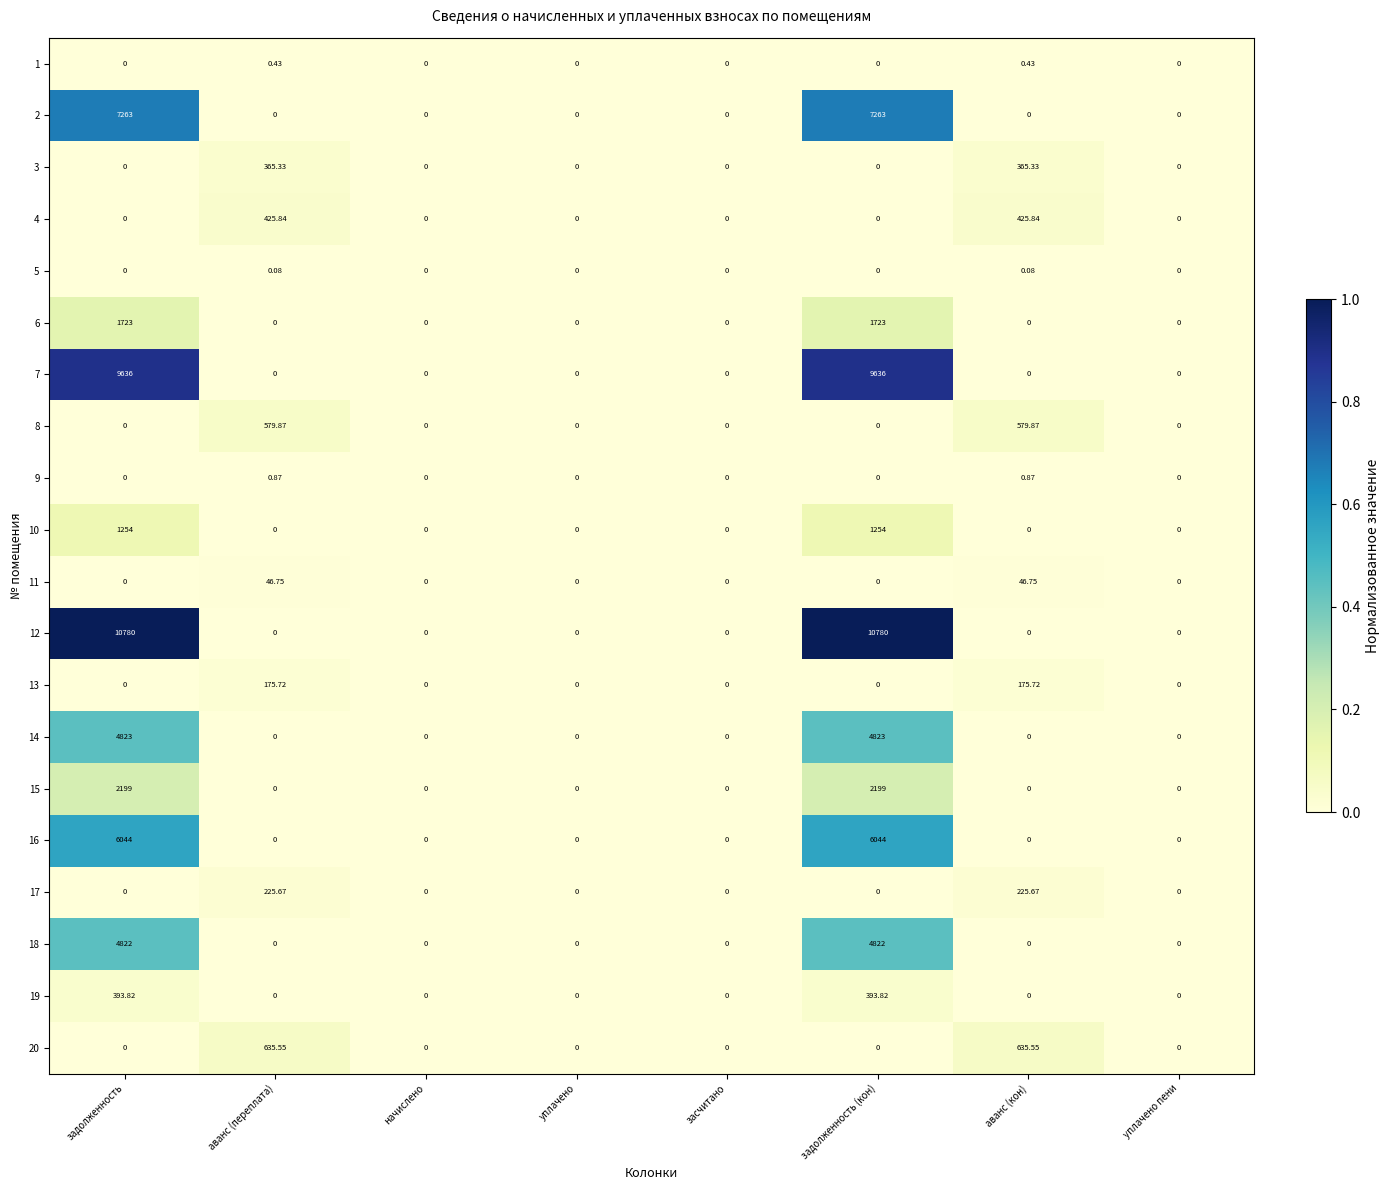

Is the value of 10 at задолженность greater than the value of 3 at задолженность?

Yes